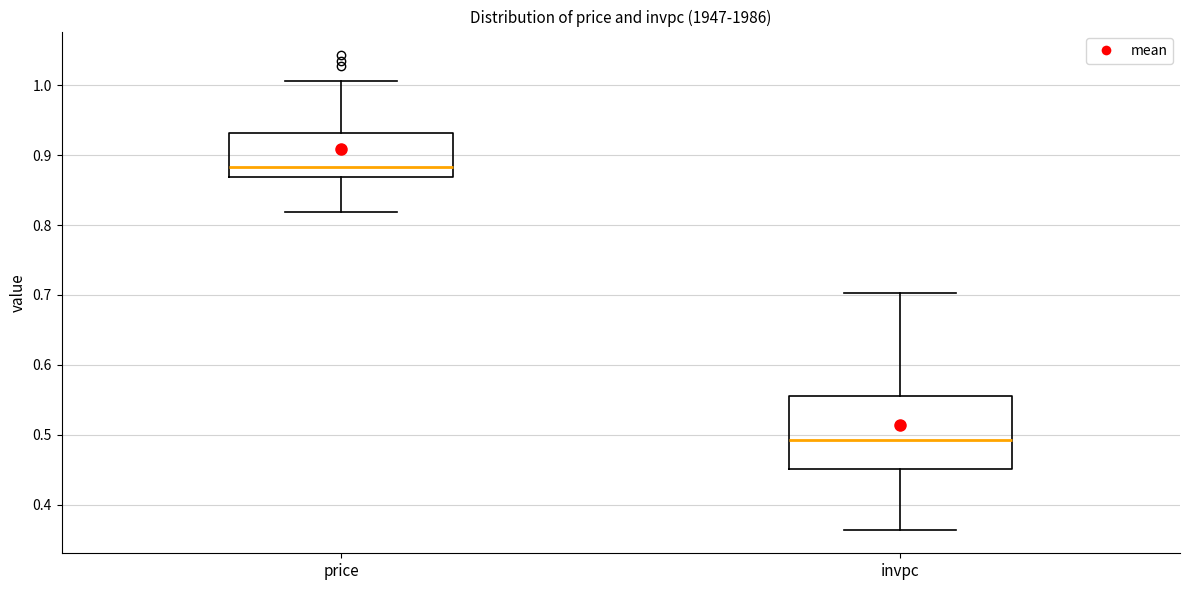

Where is the upper edge of the box for price on the y-axis? The values are not printed on the chart, so give them approximately, as read against the axis.

0.93